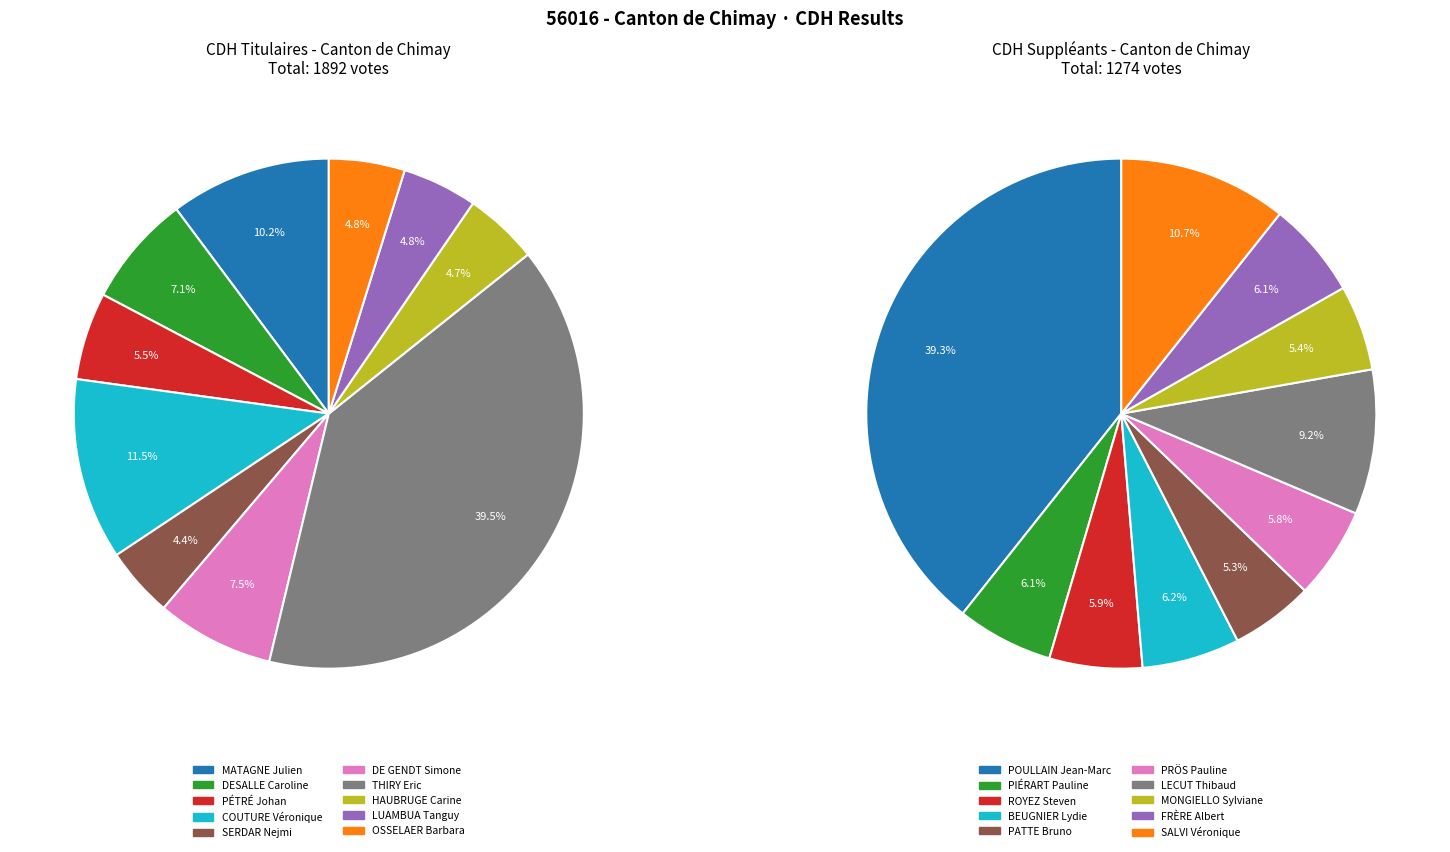

What is the ratio of the value at DE GENDT Simone to the value at LUAMBUA Tanguy?

1.6